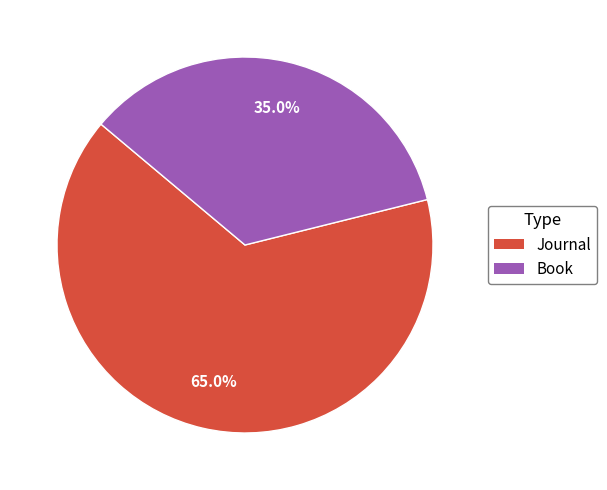

Is there any slice that represents more than half of the pie?

Yes